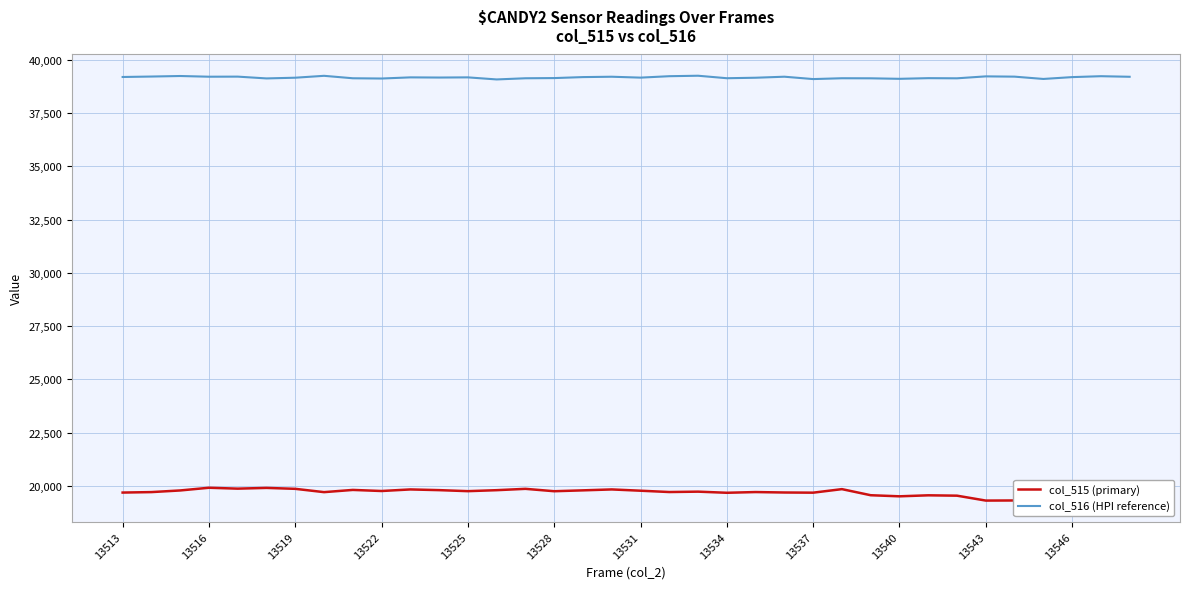

What is the difference between the maximum and minimum values in the col_515 (primary) series?

602